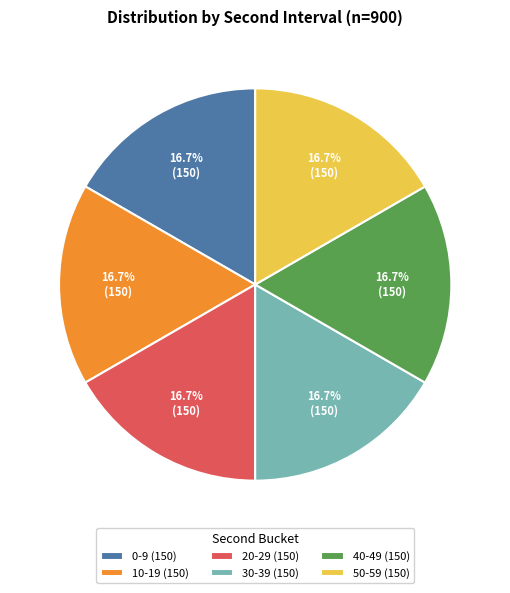

Approximately how many times larger is the value at 10-19 (150) compared to 20-29 (150)?

1.0